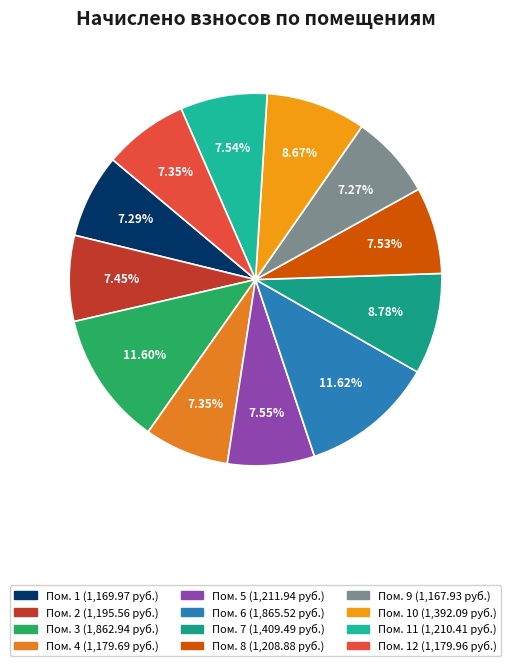

Count the number of slices in the pie.

12